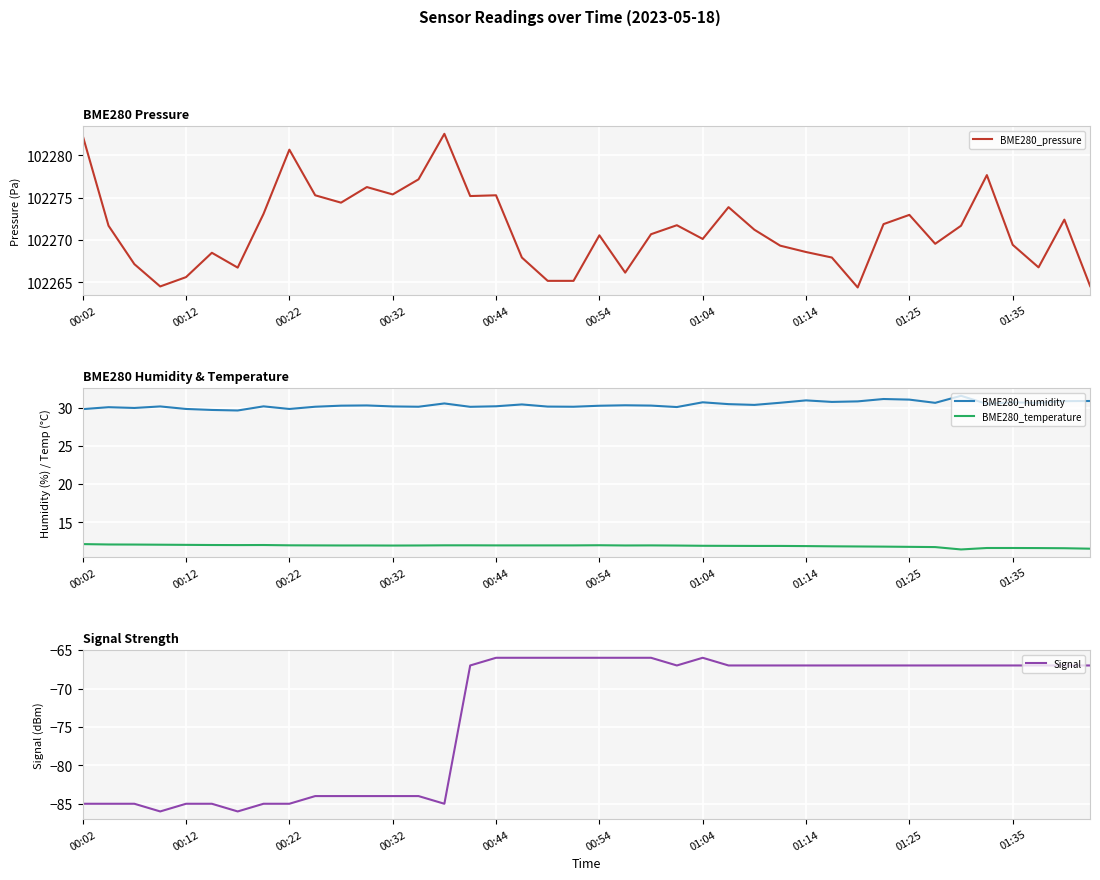

The BME280_temperature series shows 15.7 at 00:22. True or false?

False